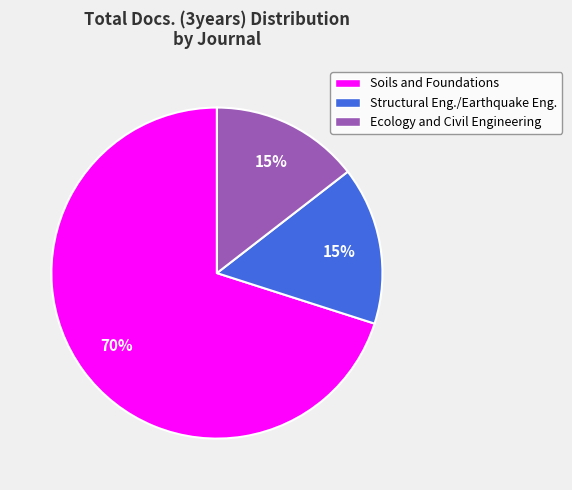

Between Soils and Foundations and Ecology and Civil Engineering, which is larger?

Soils and Foundations